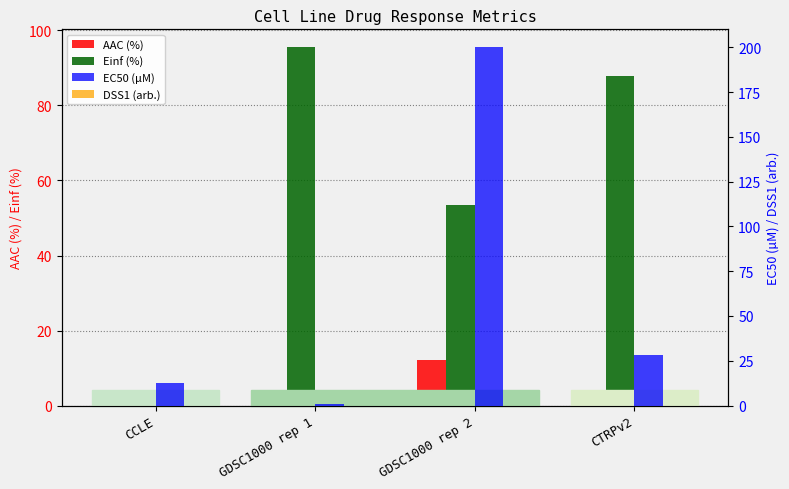

What is the highest value of the Einf (%) series?

95.5